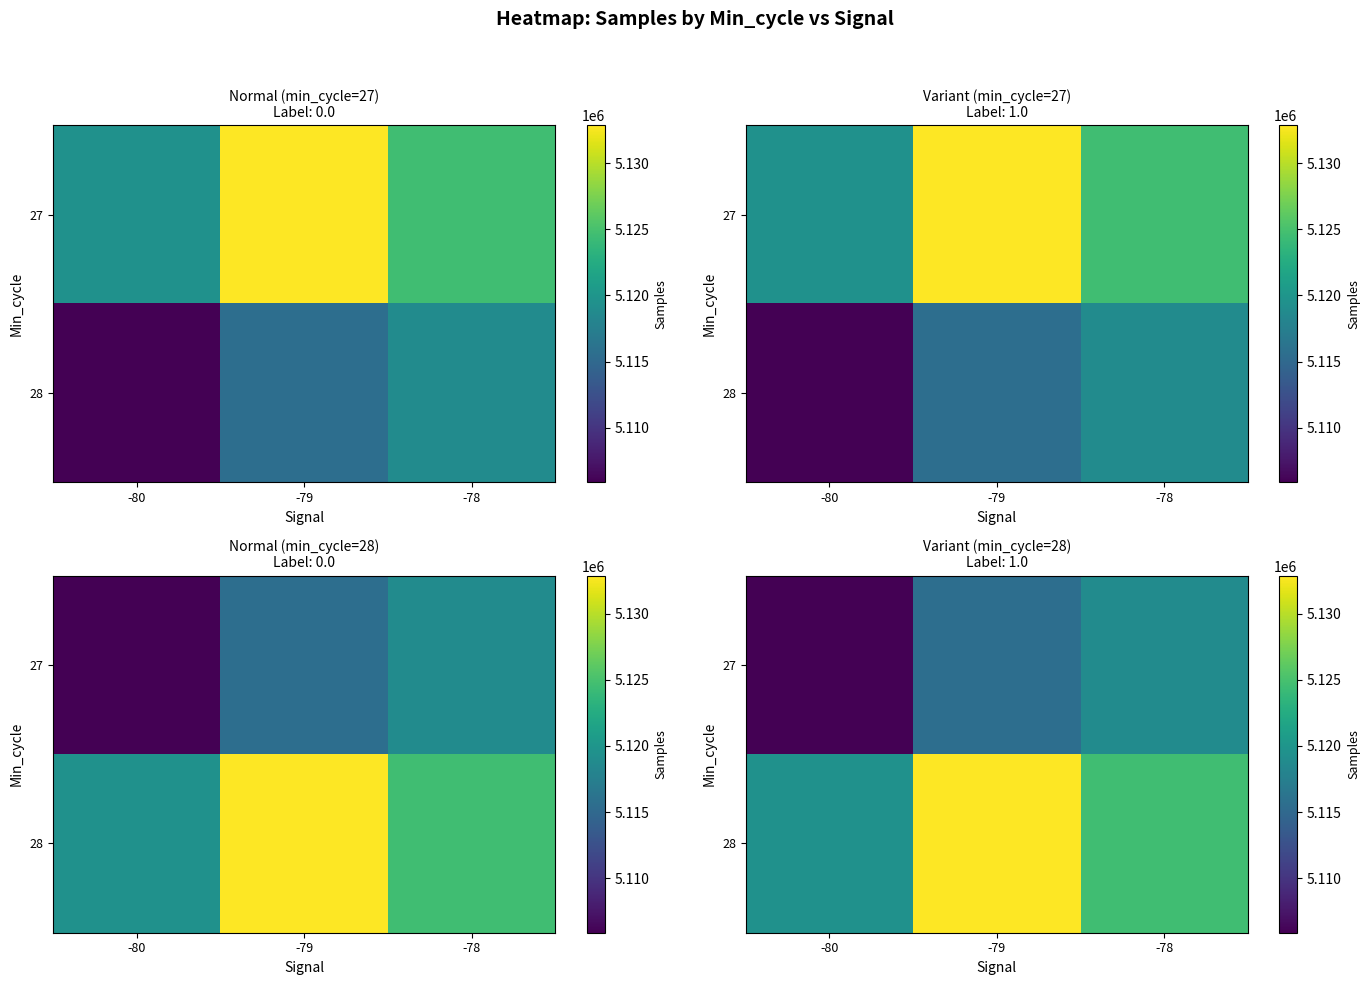

Is it true that 27 equals 1585229.9 at -78?

False